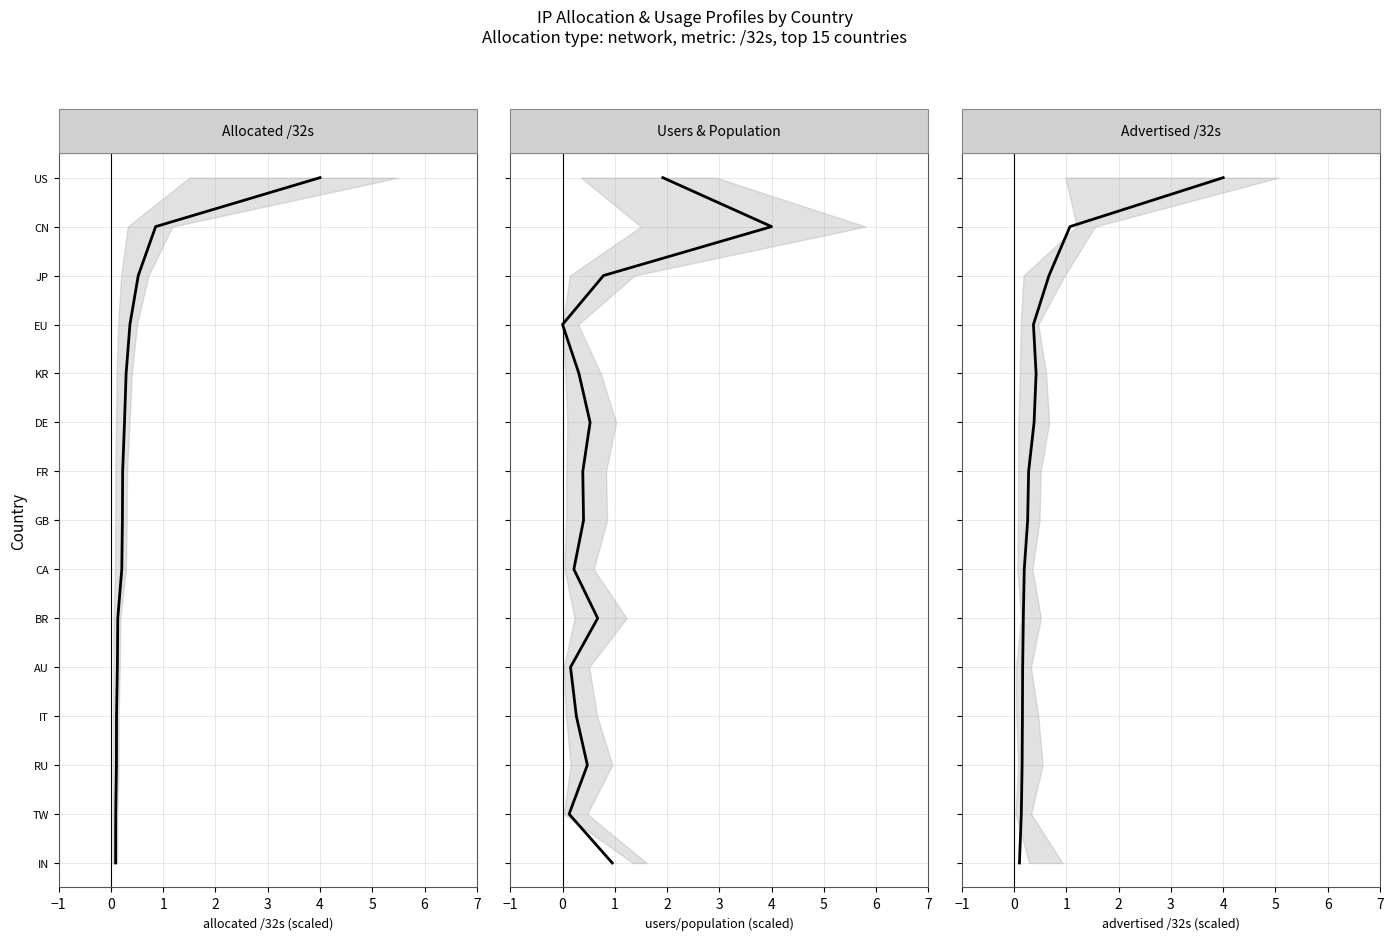

True or false: allocated_32s and advertised_32s intersect in this chart.

False